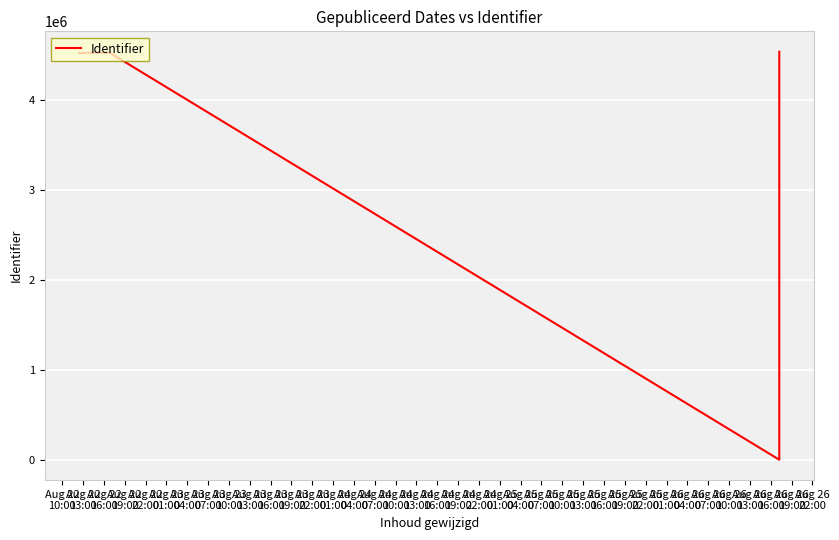

How many values are below 4524599?

6